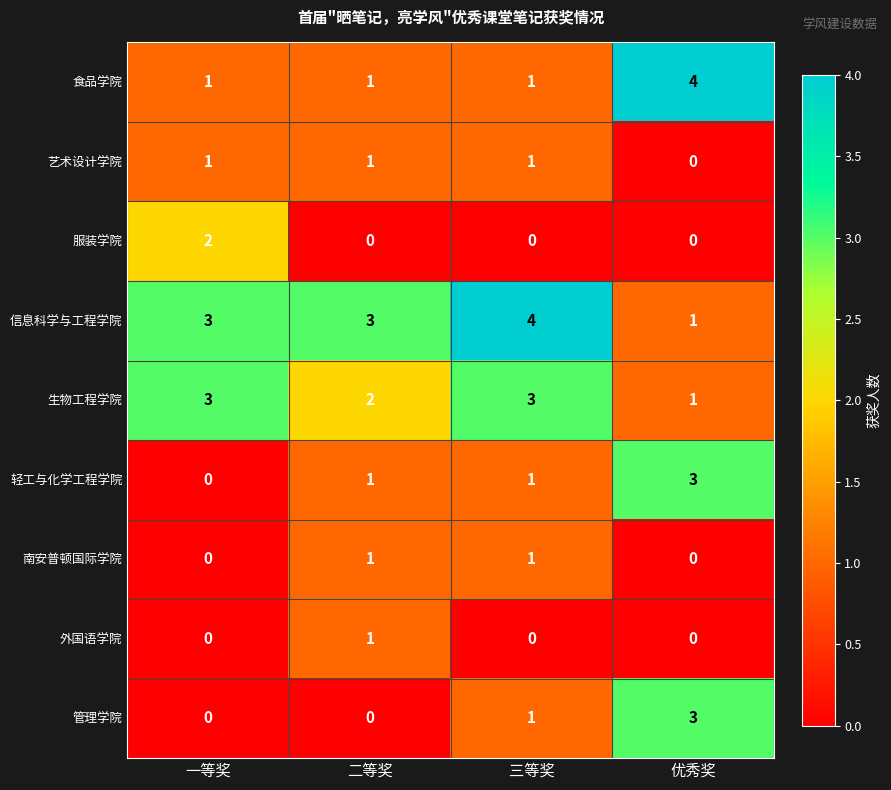

What is the difference between the highest and lowest values at 优秀奖?

4